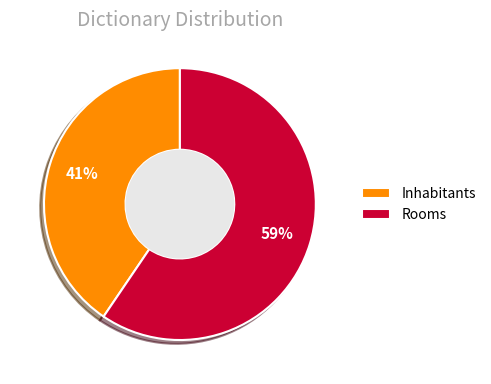

Between Inhabitants and Rooms, which is larger?

Rooms